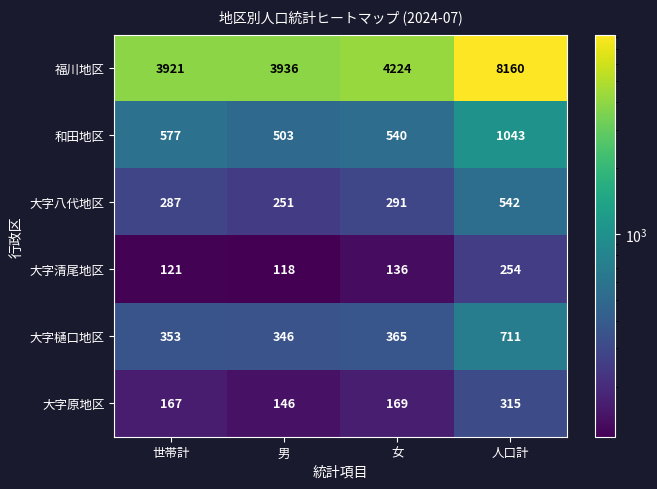

Which series has the largest total across all categories?

福川地区